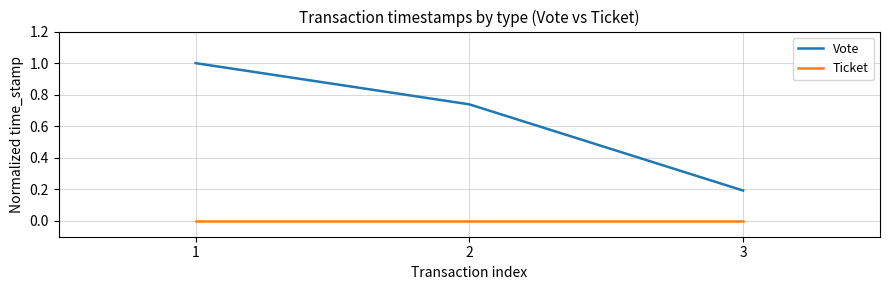

The Vote series shows 0.2 at 3. True or false?

True